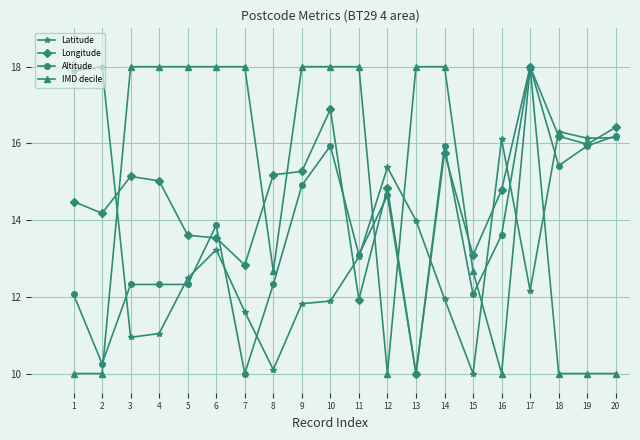

True or false: Longitude has a value of 26.6 at 18.

False